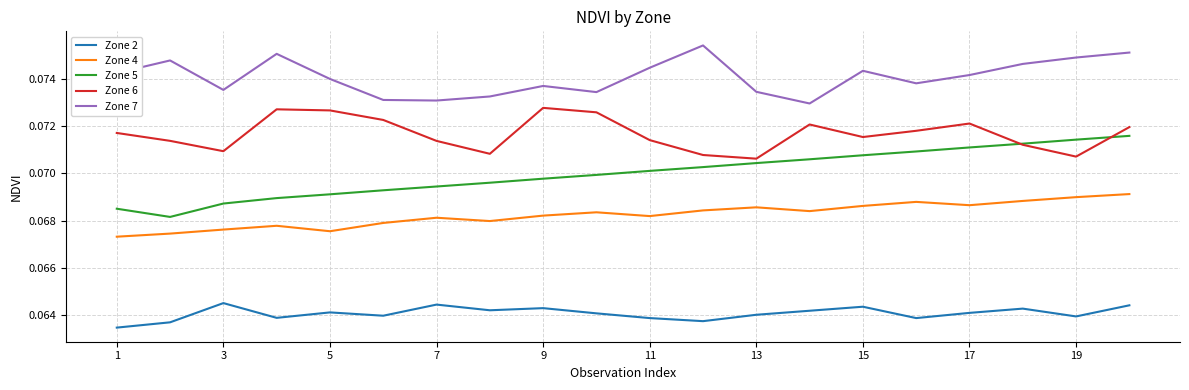

Which series has the largest total across all categories?

Zone 7